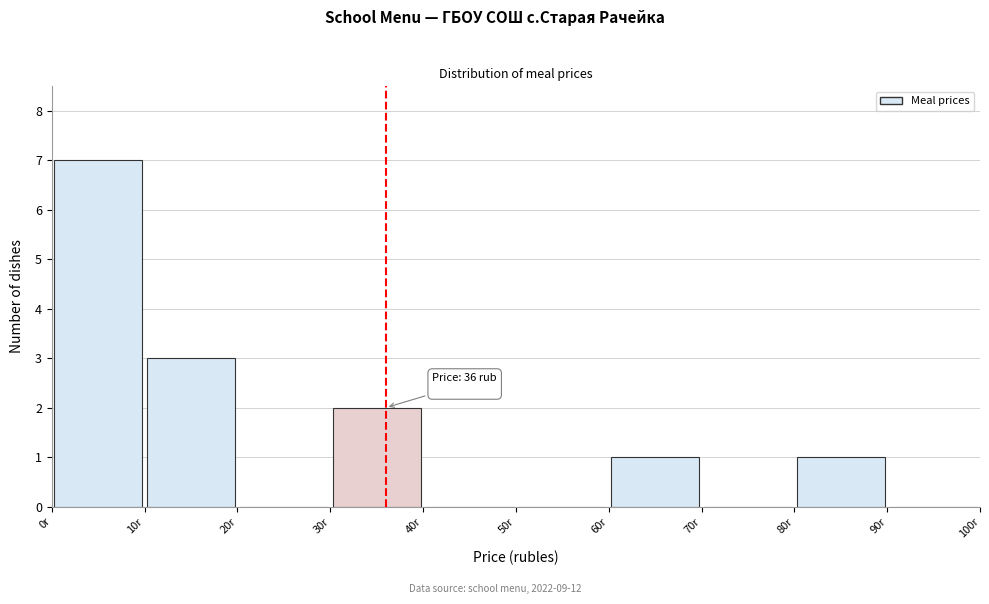

Over which range of the x-axis is the bar tallest?

0 to 10